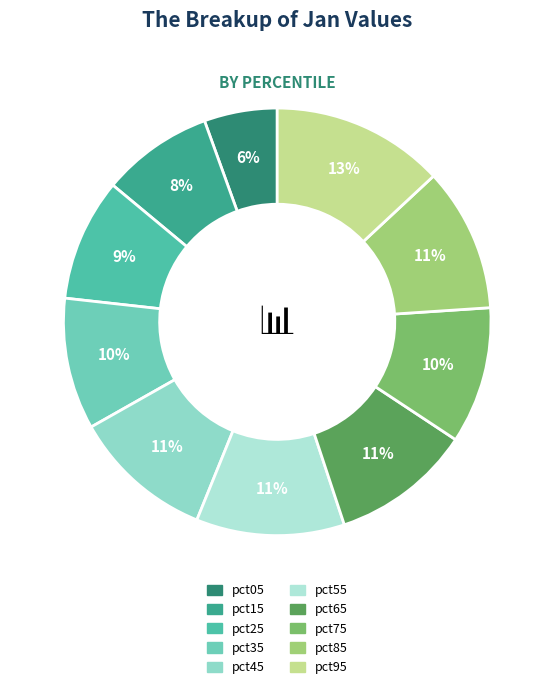

How many slices are in this pie chart?

10